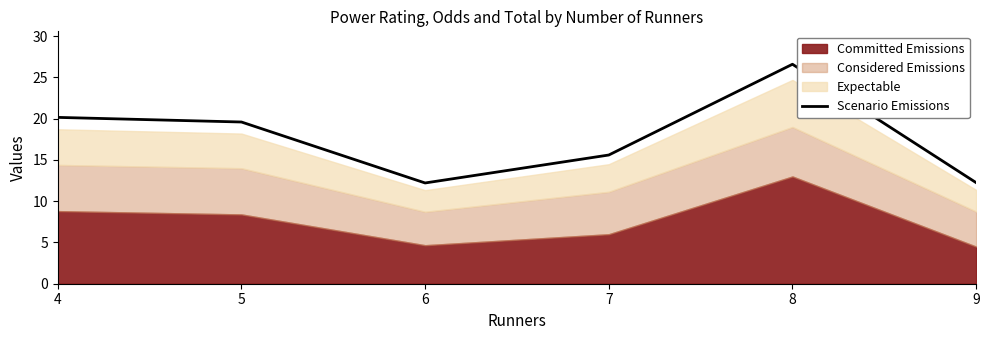

Which category has the lowest value across all series?

6